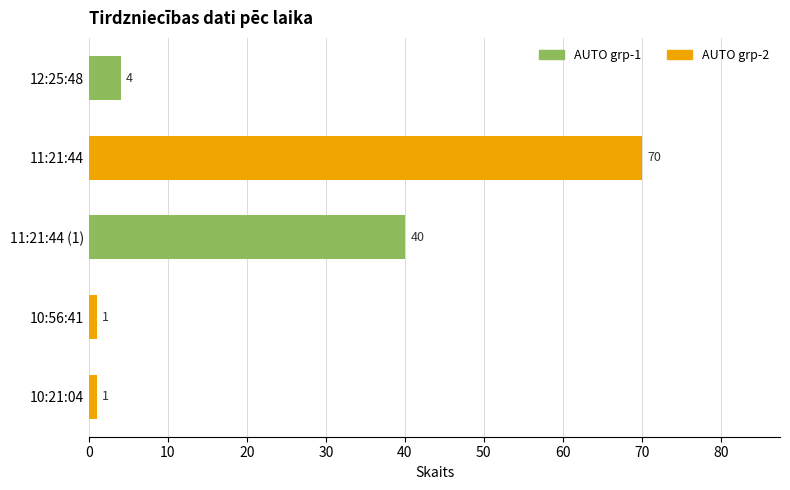

Are the bars horizontal?

Yes